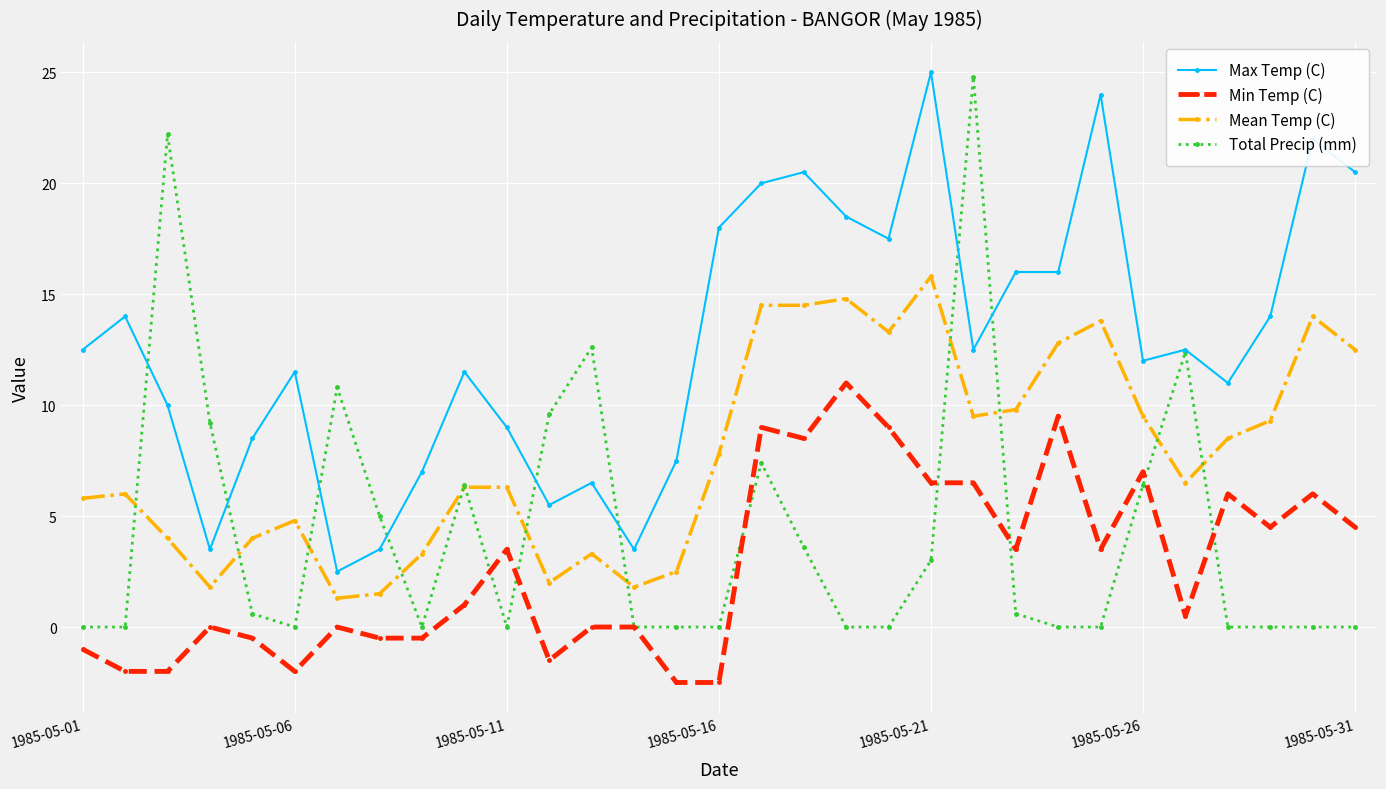

List the series in order of their overall mean, highest first.

Max Temp (C), Mean Temp (C), Total Precip (mm), Min Temp (C)